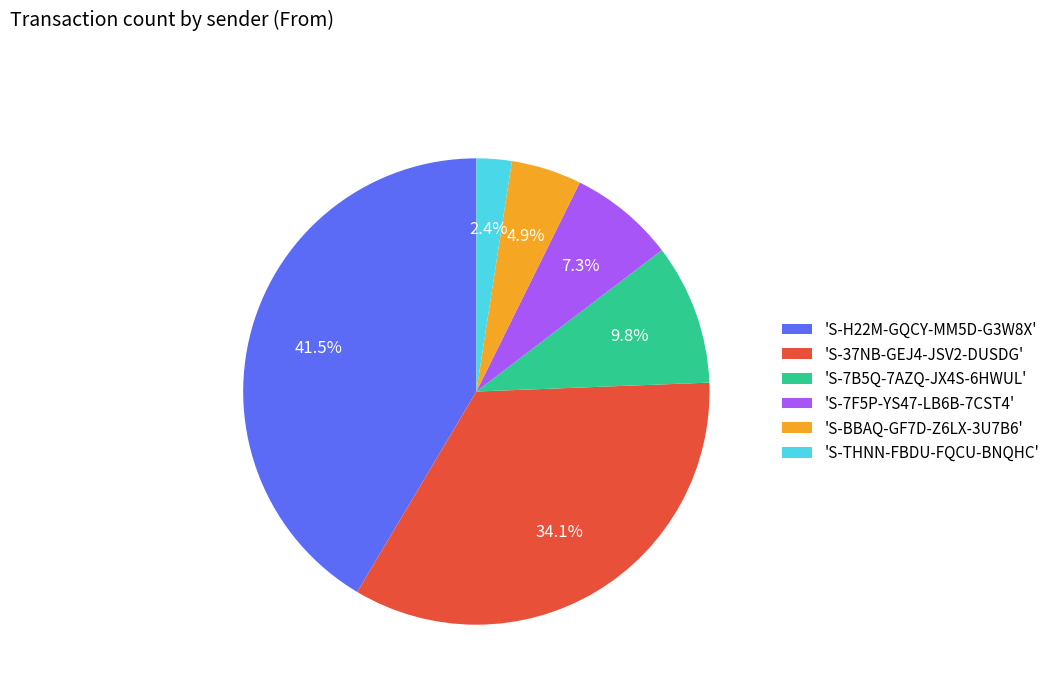

How many segments does this pie chart have?

6